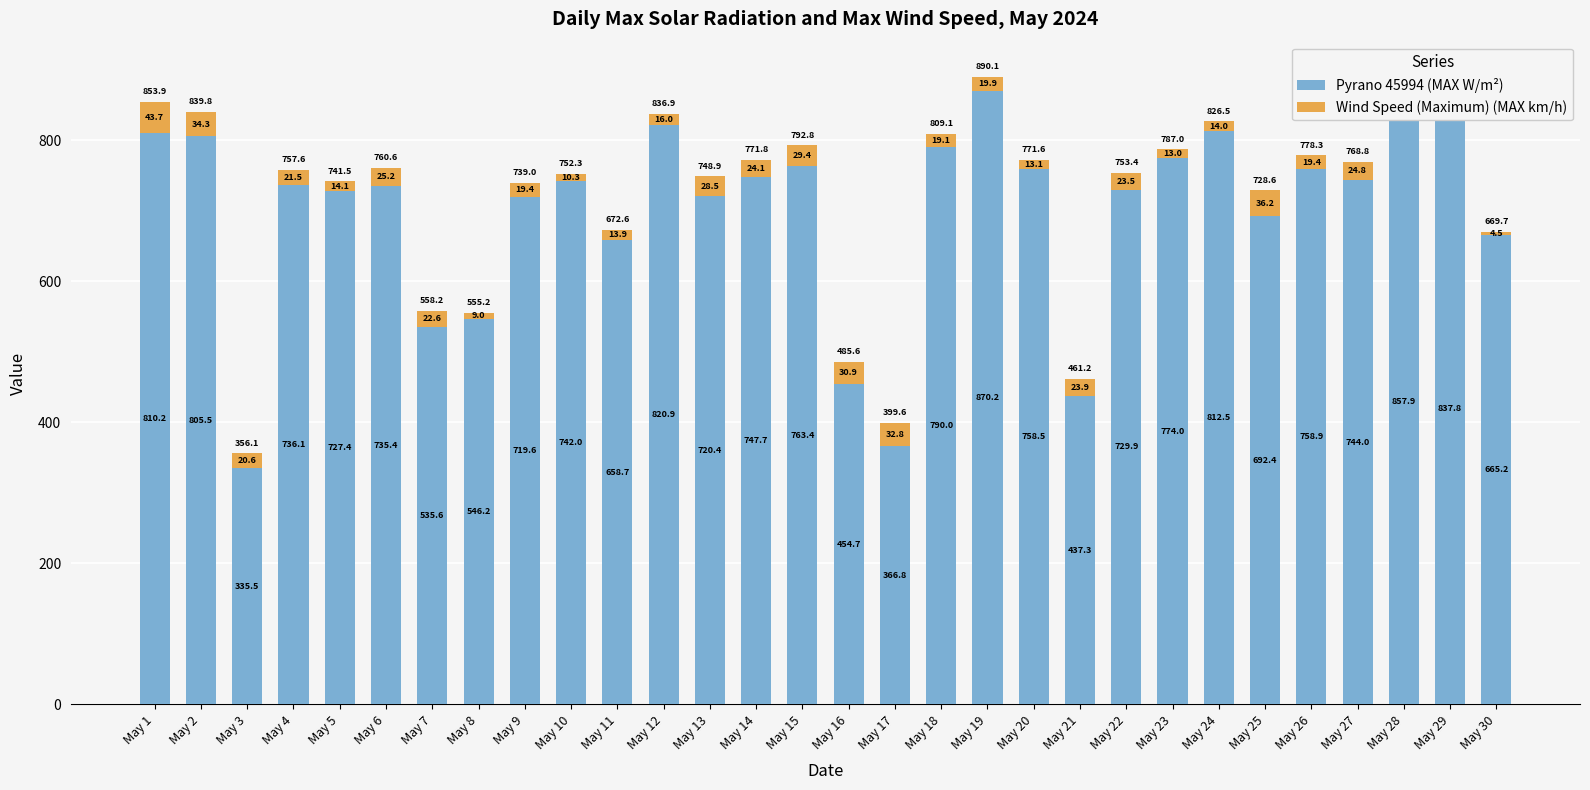

The Pyrano 45994 (MAX W/m²) series shows 298.0 at May 1. True or false?

False